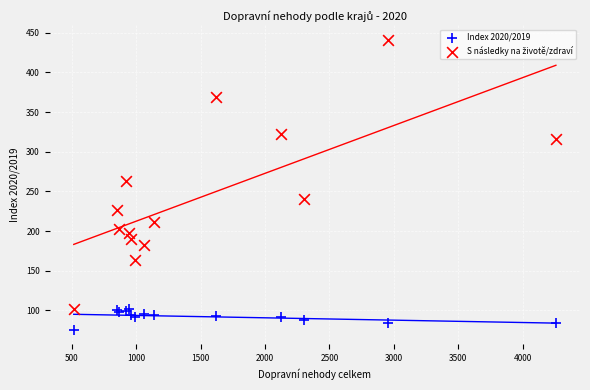

What is the X range (max minus min) for the scatter plot?

3741.0